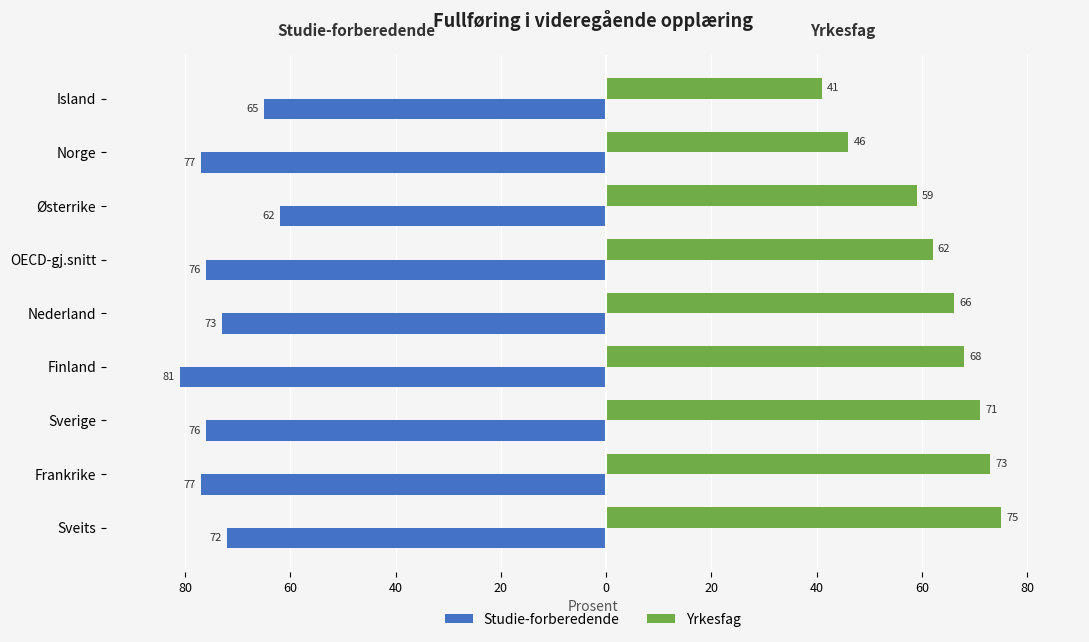

Which series has the largest range (max minus min)?

Yrkesfag